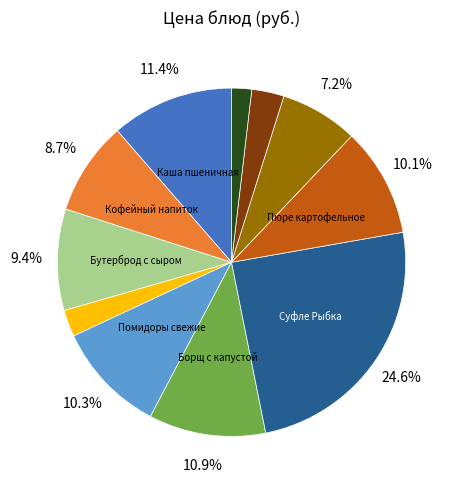

Does any single category account for the majority?

No